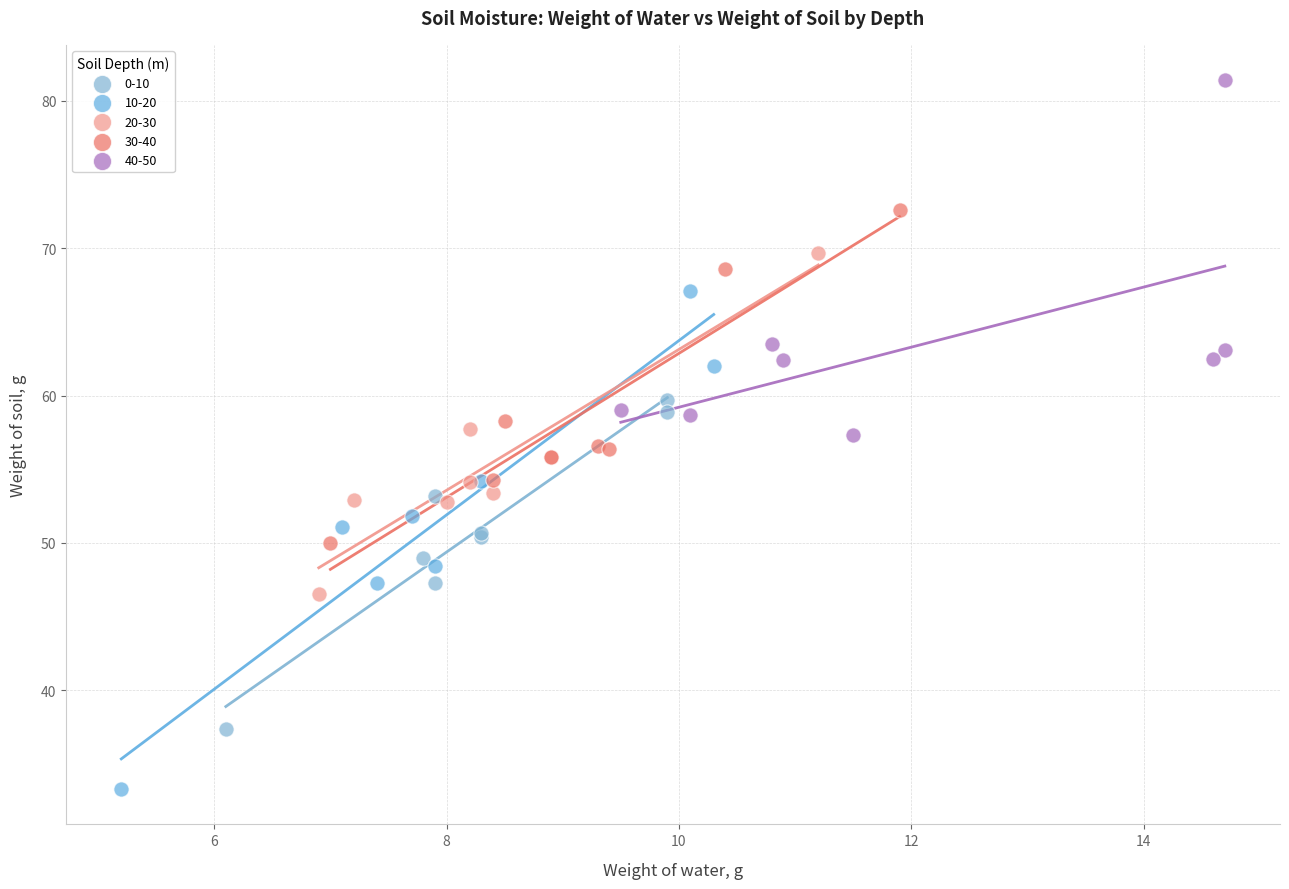

Which series contains the lowest Y value?

10-20